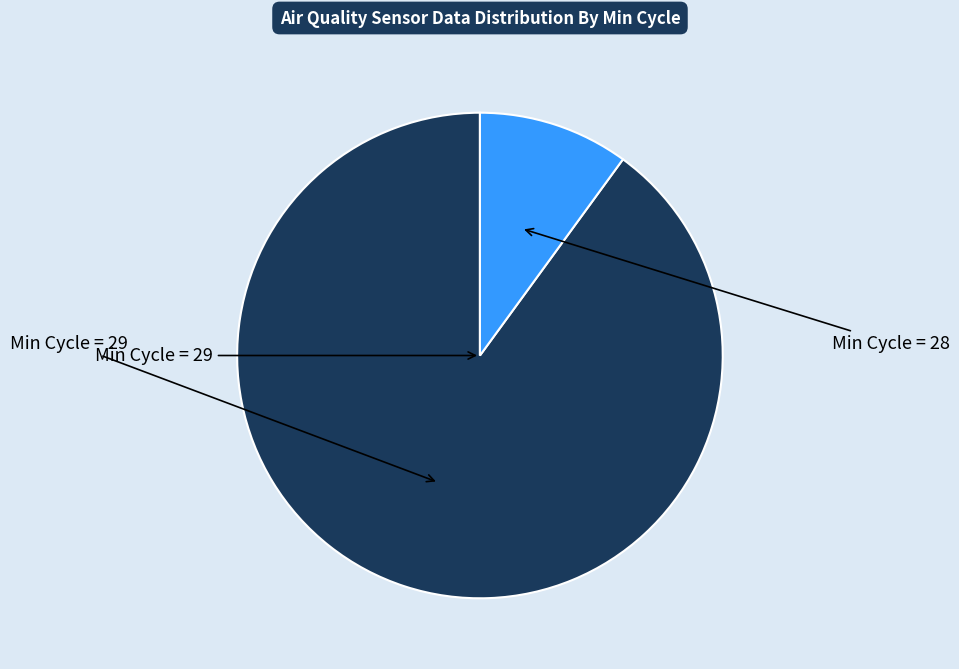

Is there a majority slice in this chart?

Yes